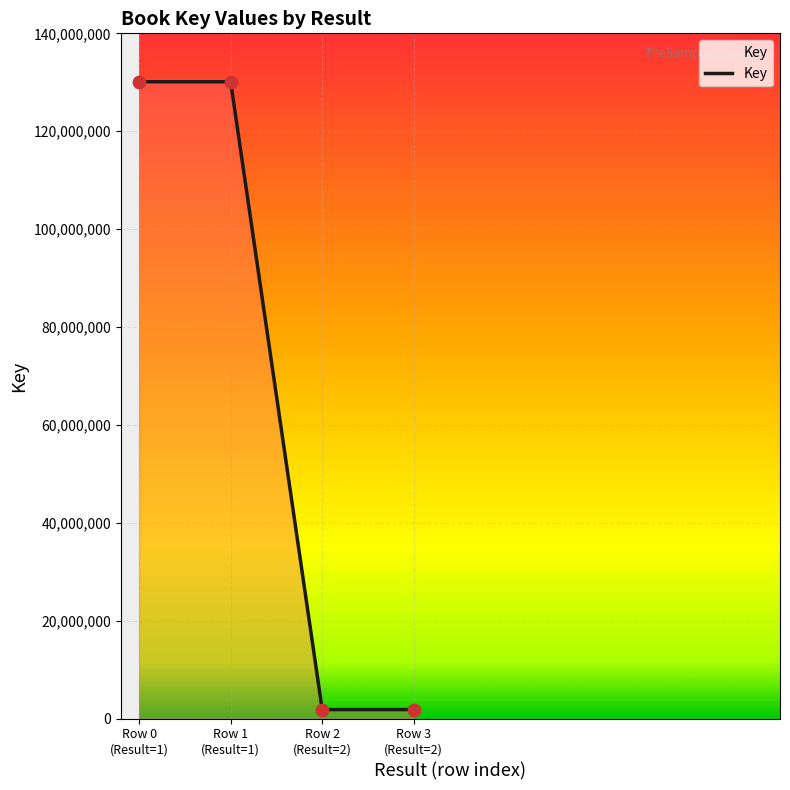

What is the maximum value shown in the chart?

130107008